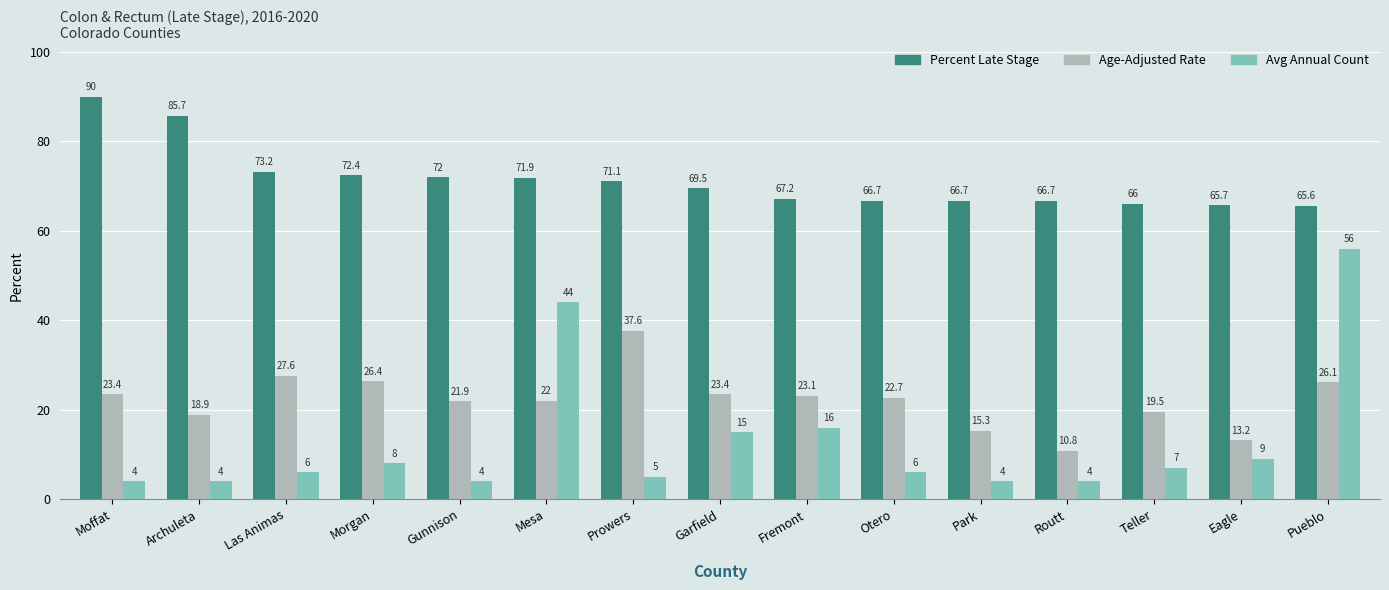

What is the value of the Percent Late Stage bar at the 2nd from the left?

85.7